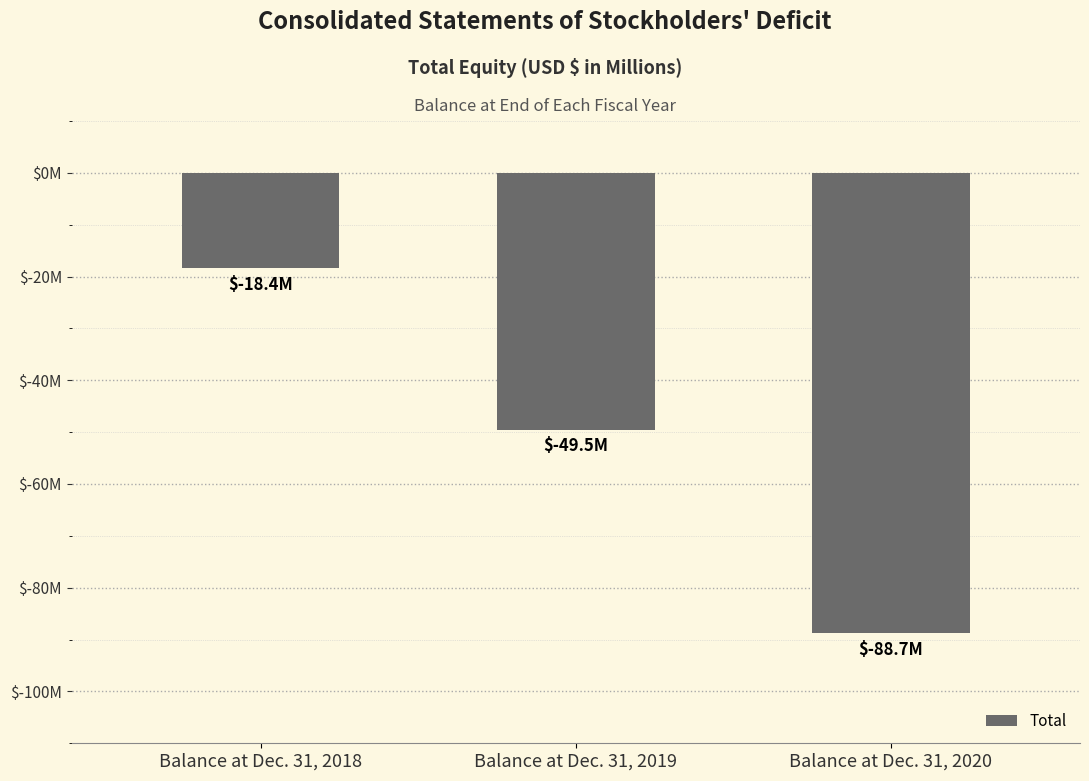

True or false: the data shows -27.4 at Balance at Dec. 31, 2020.

False